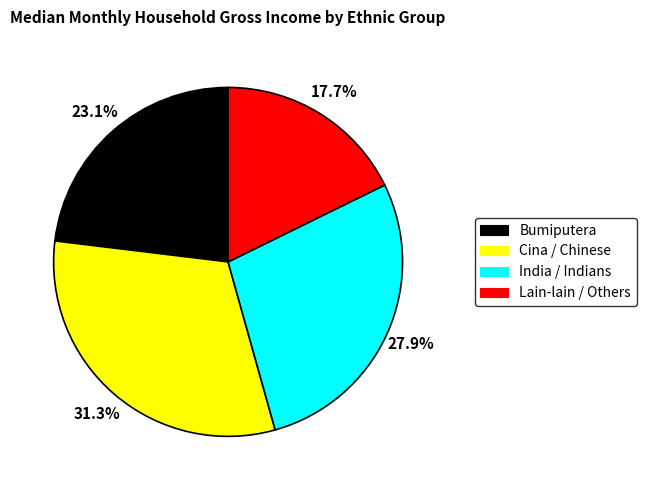

To the nearest percent, what is the difference between the Cina / Chinese and Lain-lain / Others slice percentages?

14%